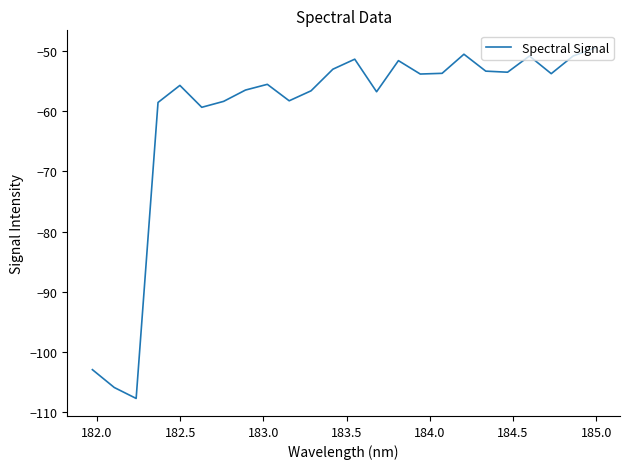

What is the maximum value shown in the chart?

-49.5